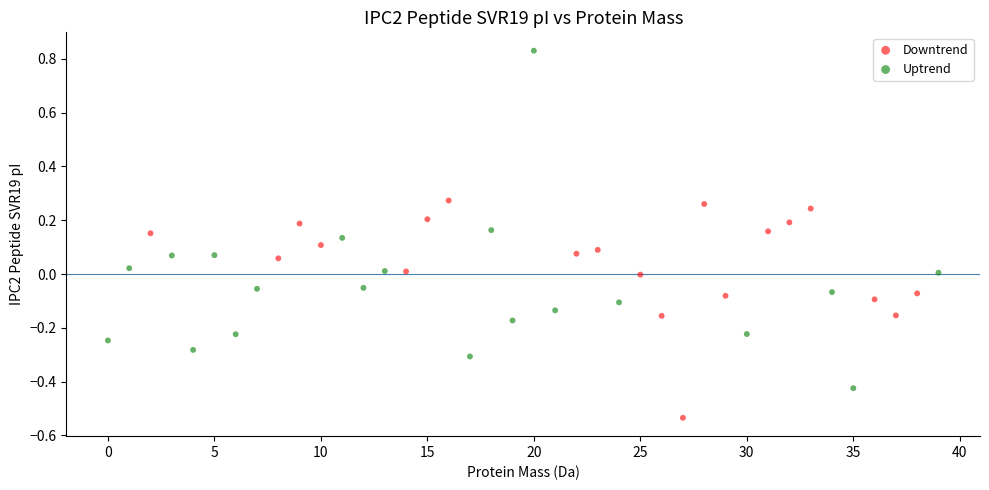

Which series reaches the maximum Y coordinate?

Uptrend